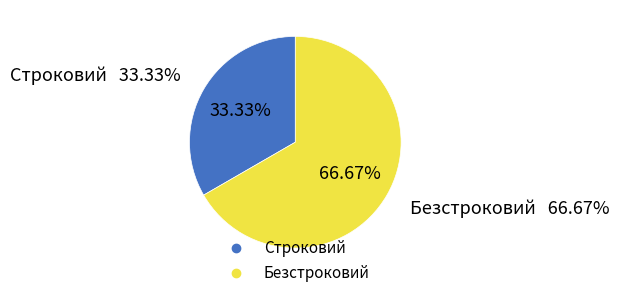

How many segments does this pie chart have?

2